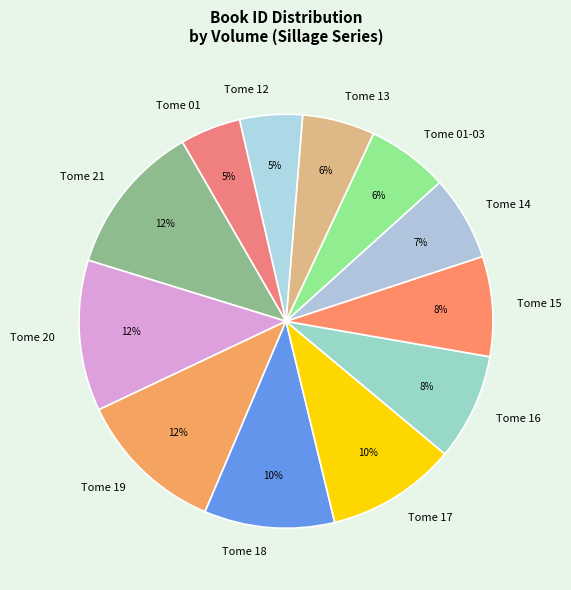

To the nearest percent, what is the average slice percentage?

8%